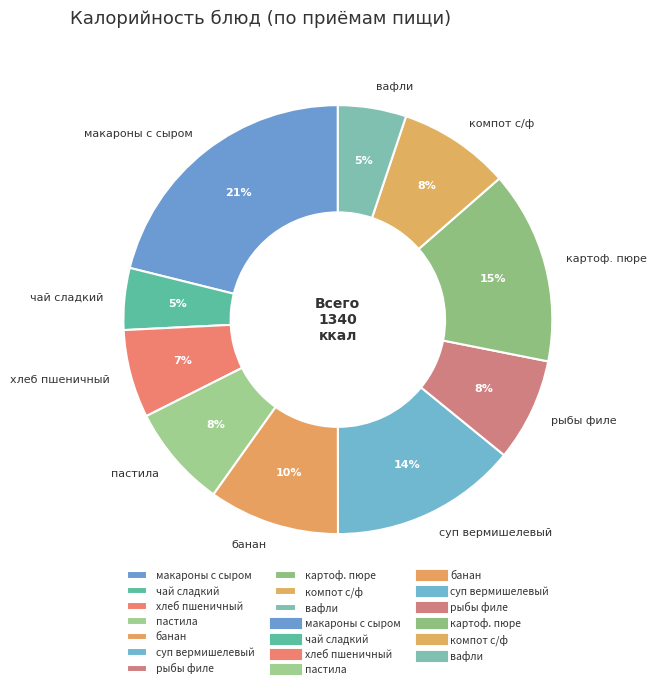

Combined, do картоф. пюре and суп вермишелевый account for over 50%?

No